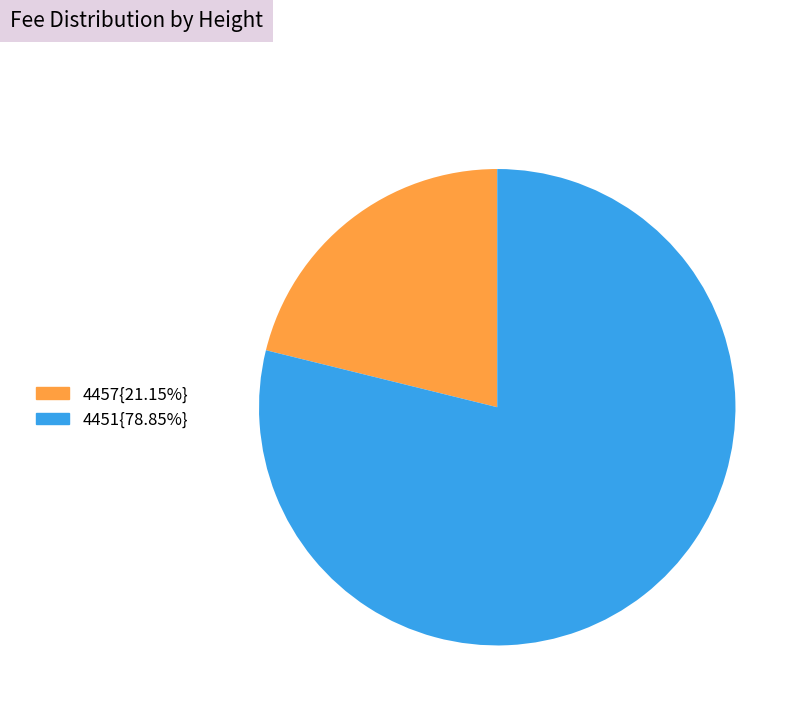

How many segments does this pie chart have?

2